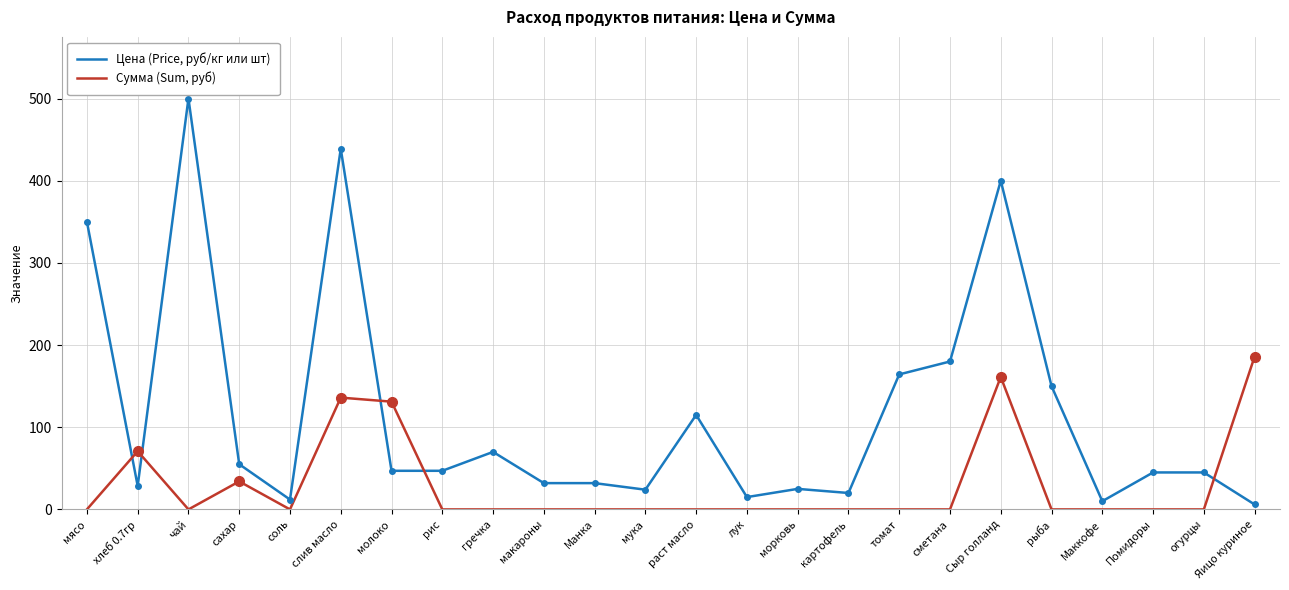

How many distinct data groups are displayed?

2